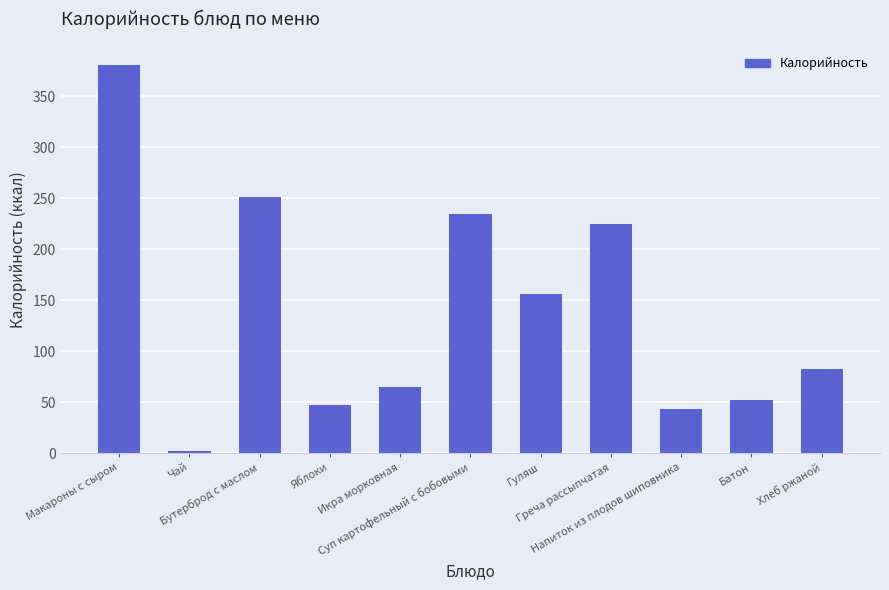

What is the label of the 4th bar from the right?

Греча рассыпчатая